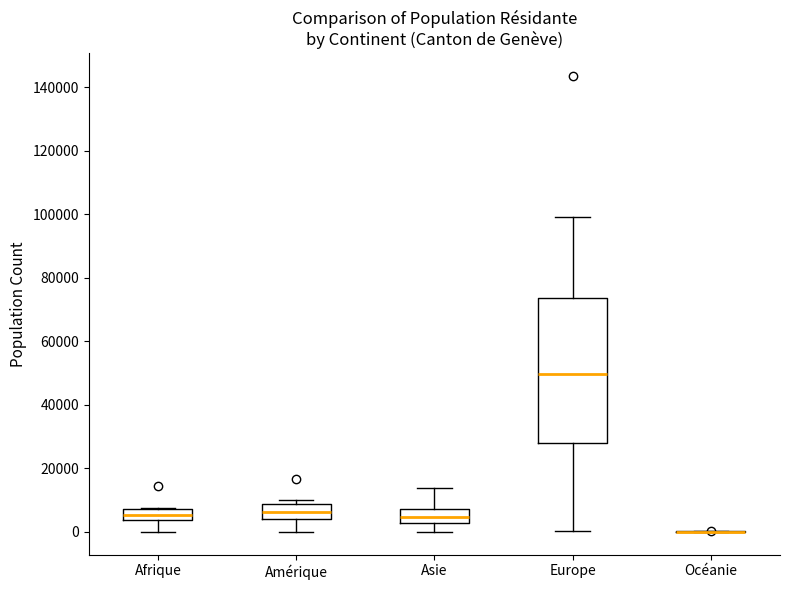

Which box is the tallest, from its lower edge to its upper edge?

Europe